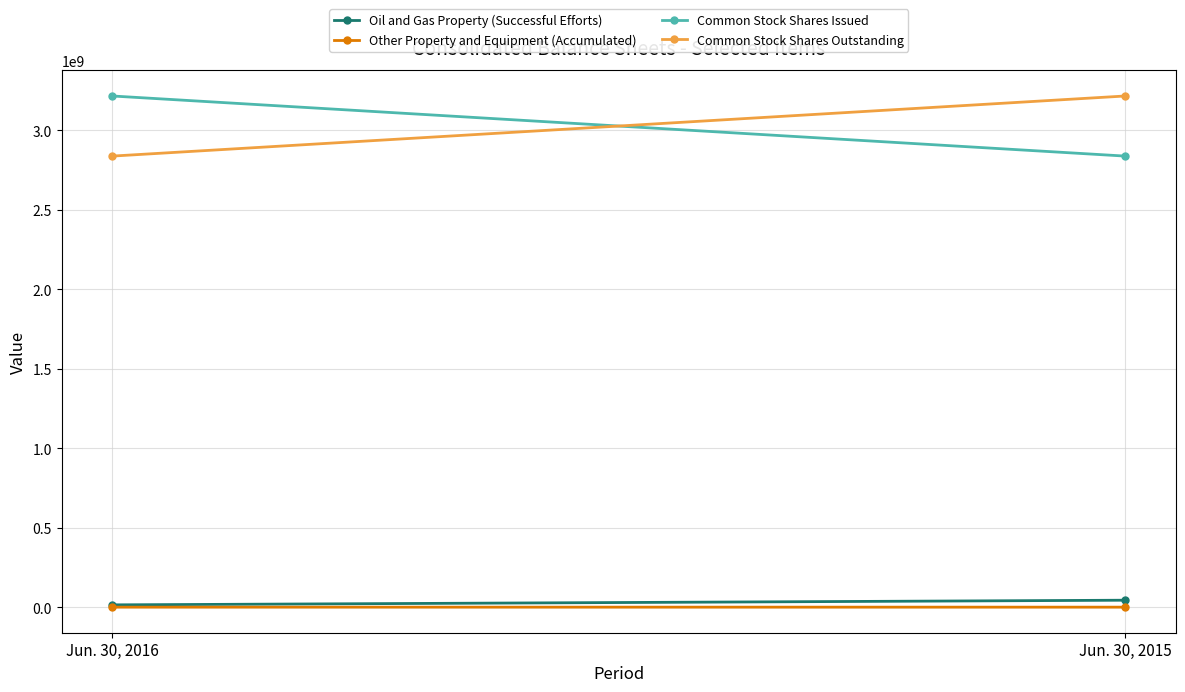

What is the spread (max minus min) of values at Jun. 30, 2015?

3215301273